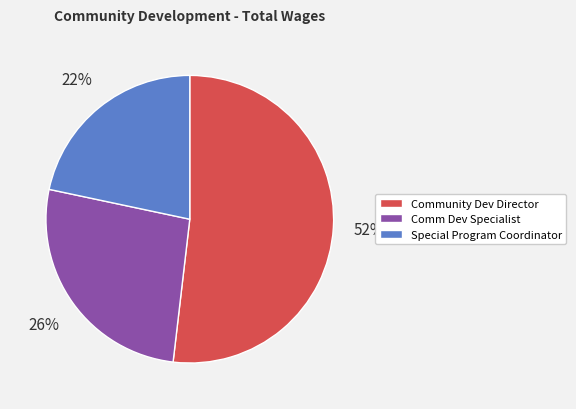

Which has a higher value, Comm Dev Specialist or Community Dev Director?

Community Dev Director